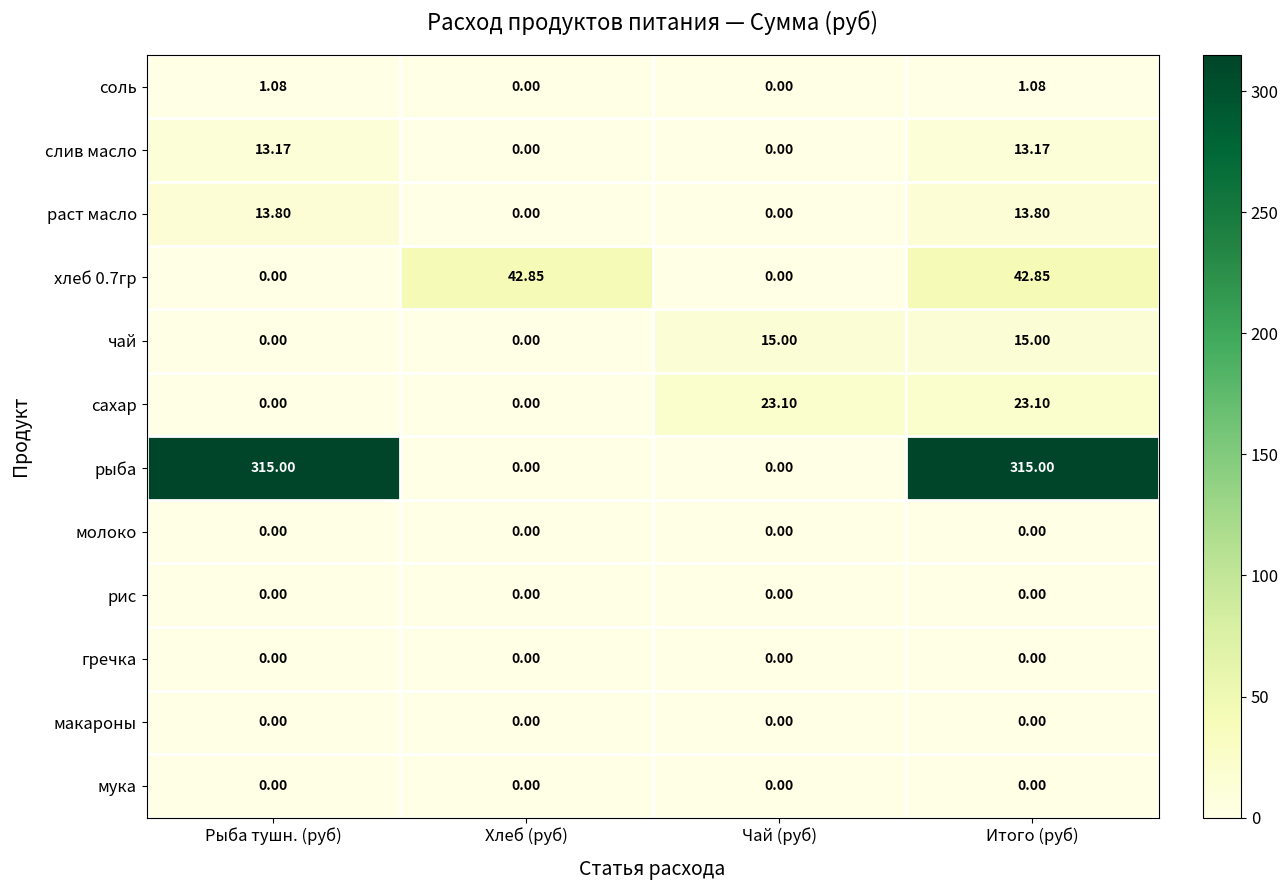

Between Хлеб (руб) and Итого (руб), which series saw the biggest shift?

рыба